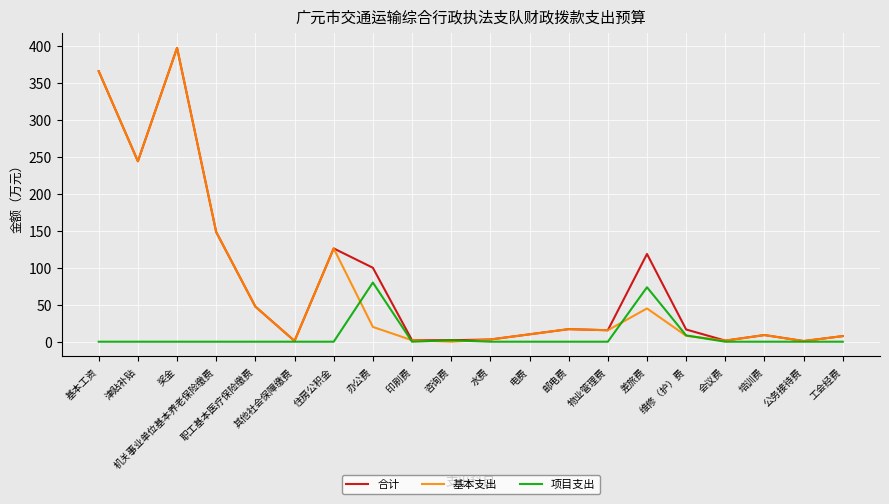

How many lines are shown in the chart?

3